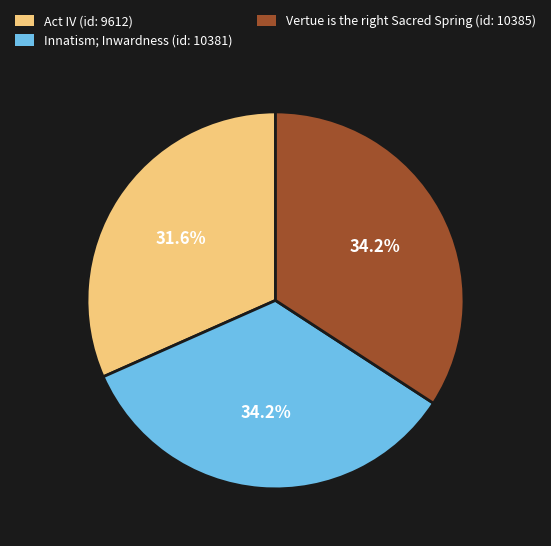

Is the sum of Act IV (id: 9612) and Innatism; Inwardness (id: 10381) greater than half?

Yes